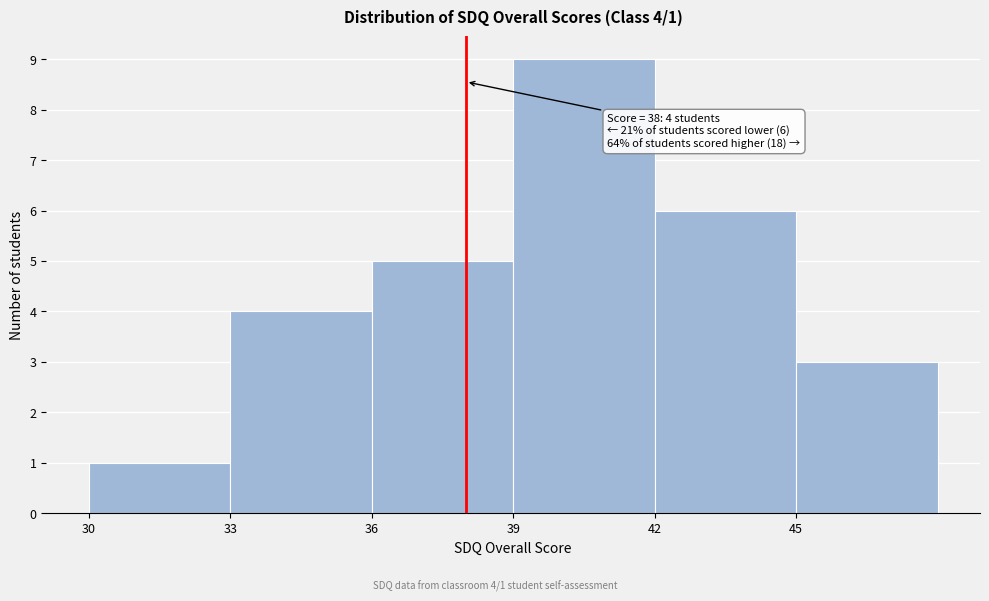

Over which range of the x-axis is the bar tallest?

39 to 42